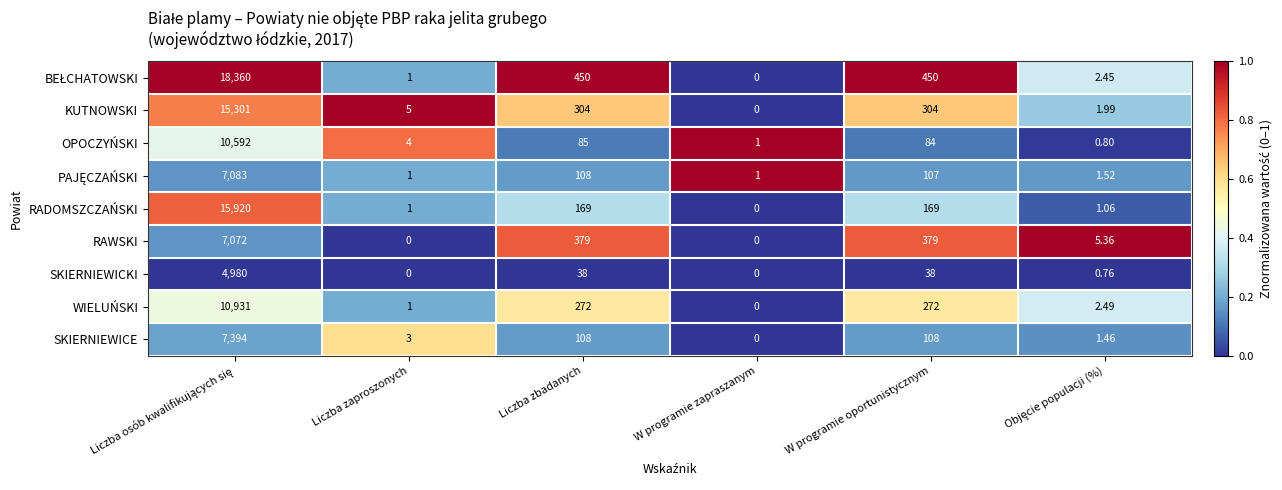

Count the number of data series in this chart.

9